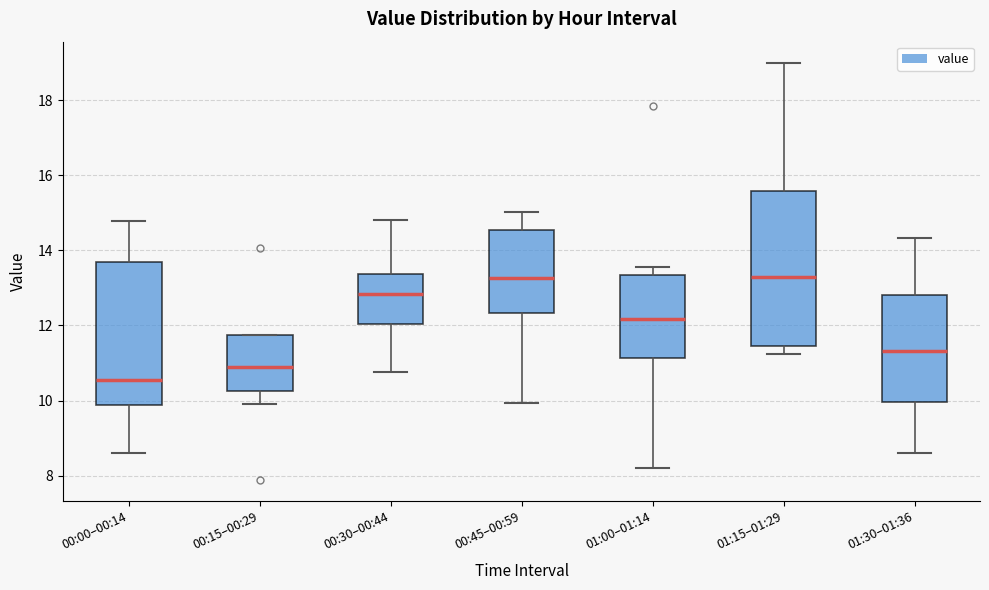

Reading left to right, transcribe this box plot: for each box, give where its median line is, the range the box spans, and where its two whiskers end, as read against the y-axis. The values are not printed on the chart, so give them approximately, as read against the axis.

00:00–00:14: median 10.6, box 9.8 to 13.6, whiskers 8.6 to 14.8
00:15–00:29: median 10.8, box 10.2 to 11.8, whiskers 10.0 to 11.8
00:30–00:44: median 12.8, box 12.0 to 13.4, whiskers 10.8 to 14.8
00:45–00:59: median 13.2, box 12.4 to 14.6, whiskers 10.0 to 15.0
01:00–01:14: median 12.2, box 11.2 to 13.4, whiskers 8.2 to 13.6
01:15–01:29: median 13.4, box 11.4 to 15.6, whiskers 11.2 to 19.0
01:30–01:36: median 11.4, box 10.0 to 12.8, whiskers 8.6 to 14.4